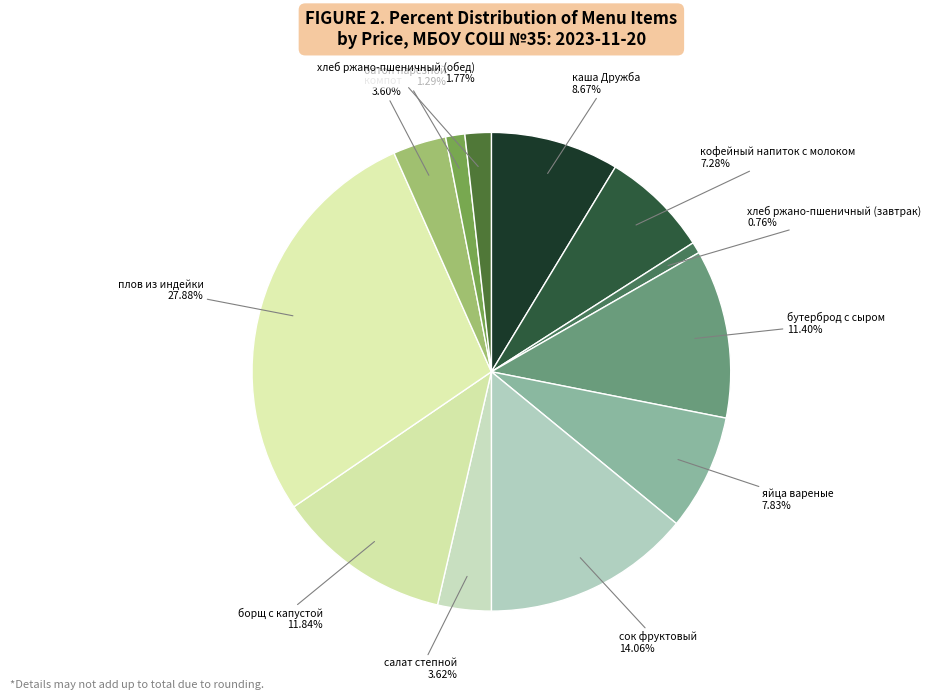

How many slices are in this pie chart?

12